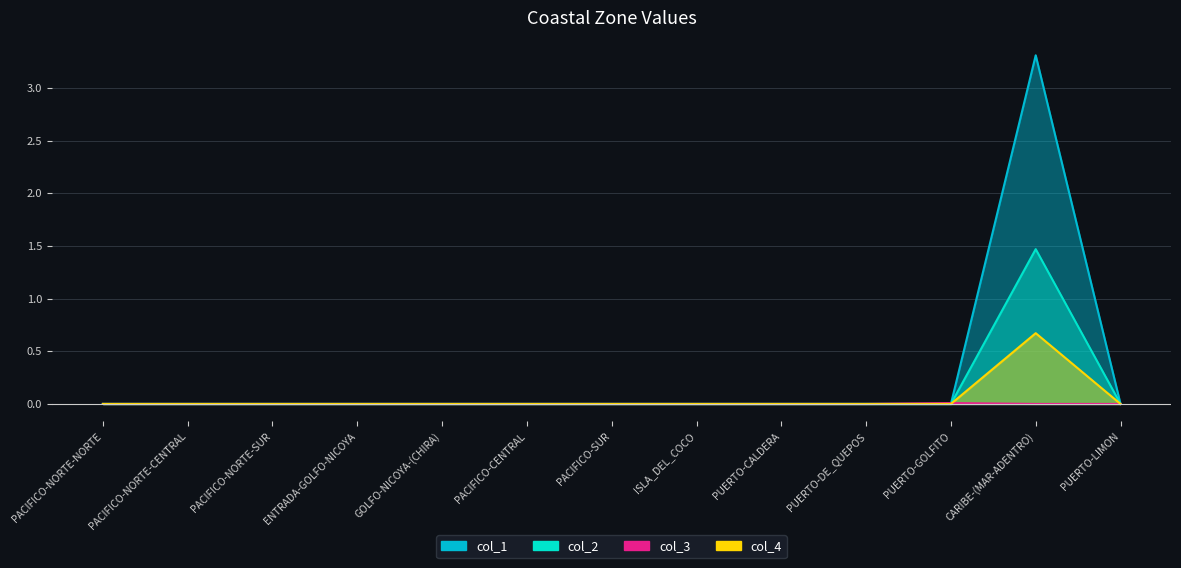

In col_4, how many points are higher than both neighbors (excluding endpoints)?

1